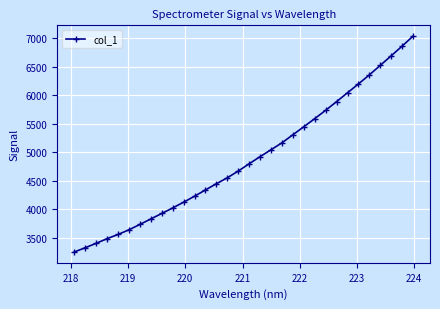

What is the minimum value shown in the chart?

3246.4